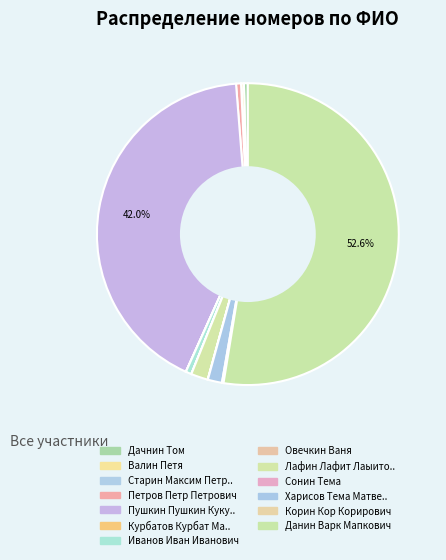

What is the largest slice in the pie chart?

Данин Варк Мапкович